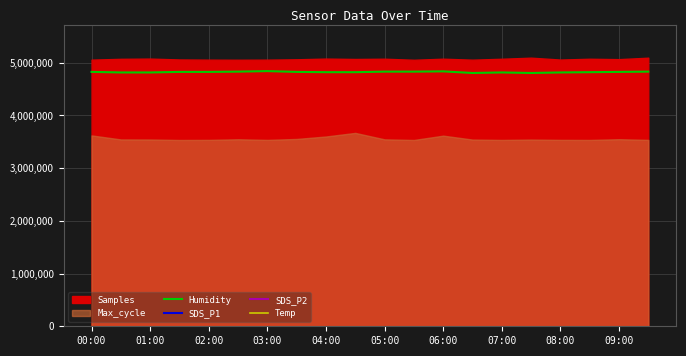

Does the chart display data point markers on the line(s)?

No